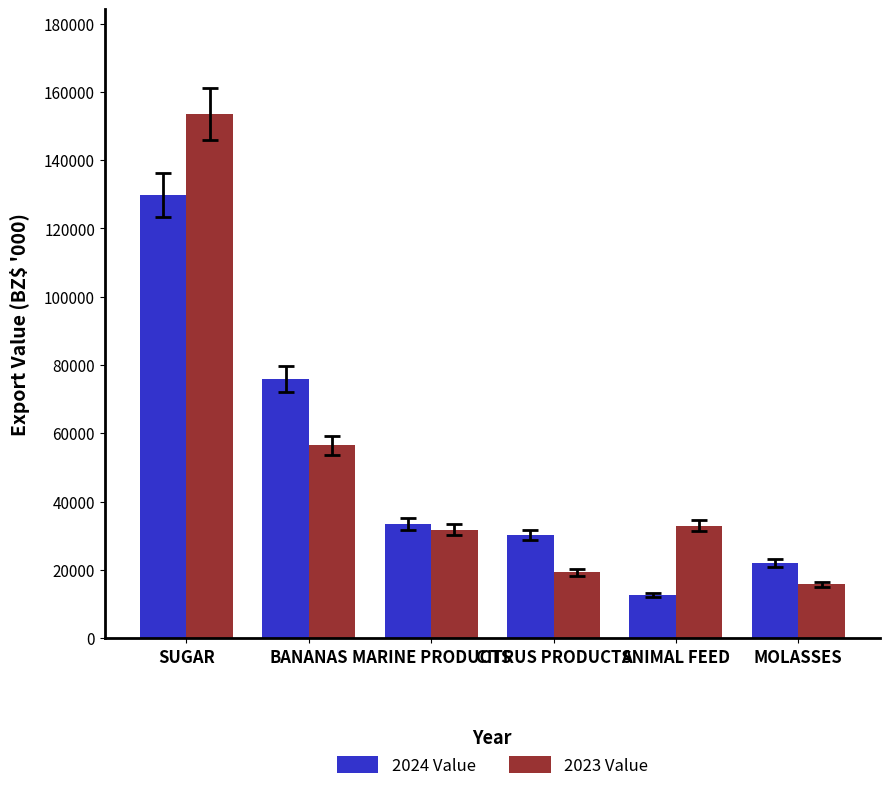

What are all the series names shown in the legend?

2024 Value, 2023 Value